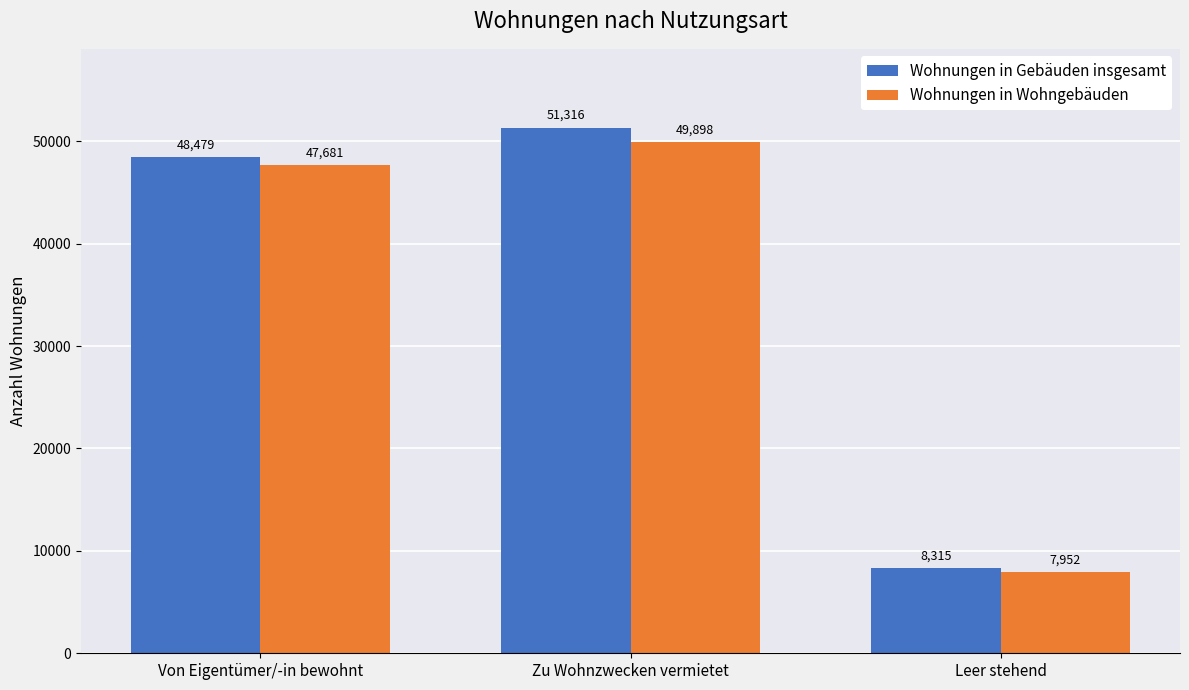

What is the label of the 3rd bar from the right?

Von Eigentümer/-in bewohnt